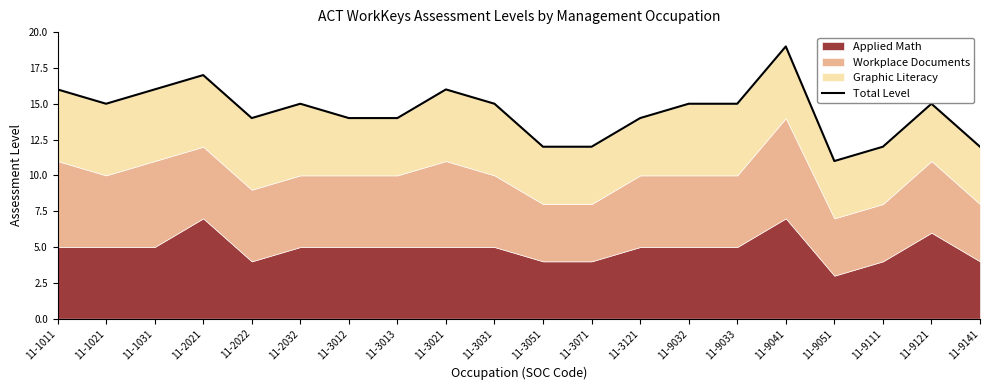

What is the change in value from 11-1011 to 11-3013?

-2